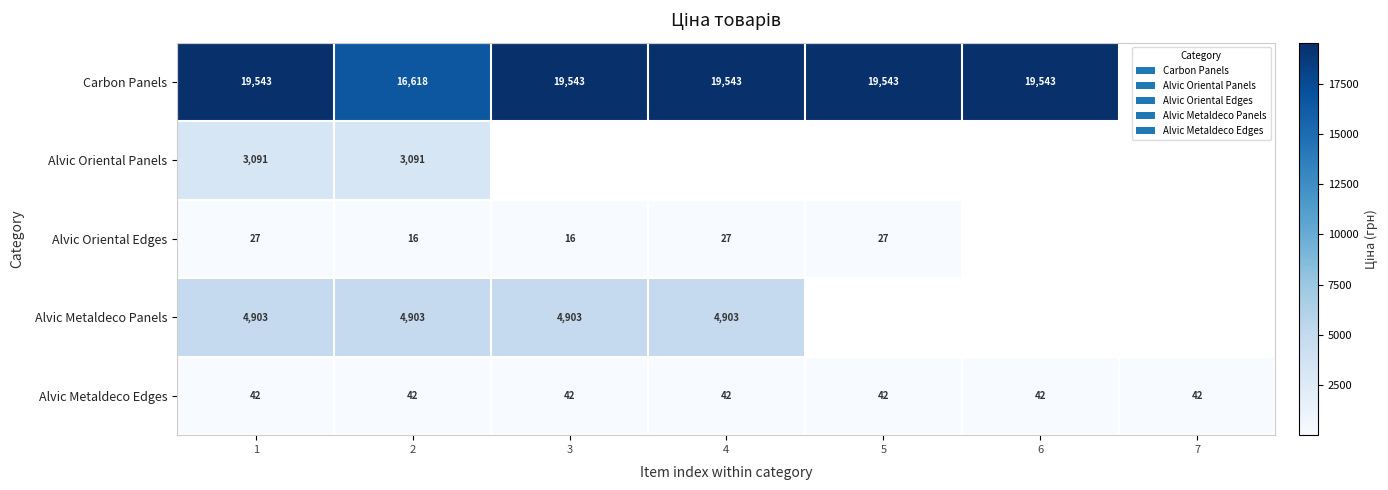

How many series are shown in this chart?

5